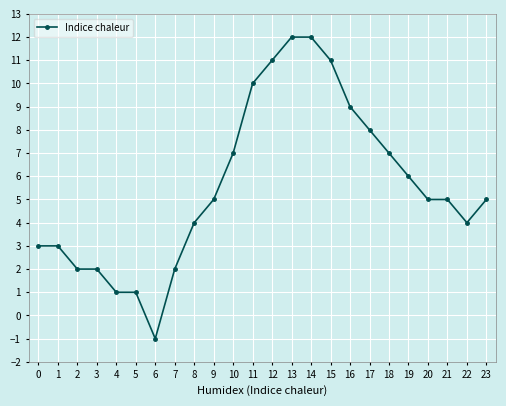

What is the sum of the values at 14 and 6?

11